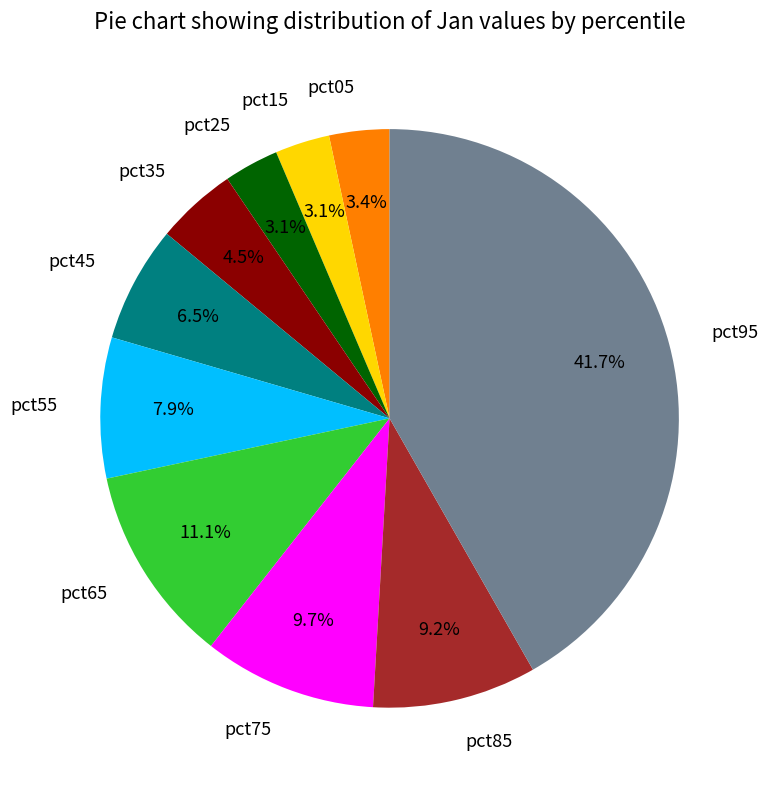

Does any single category account for the majority?

No